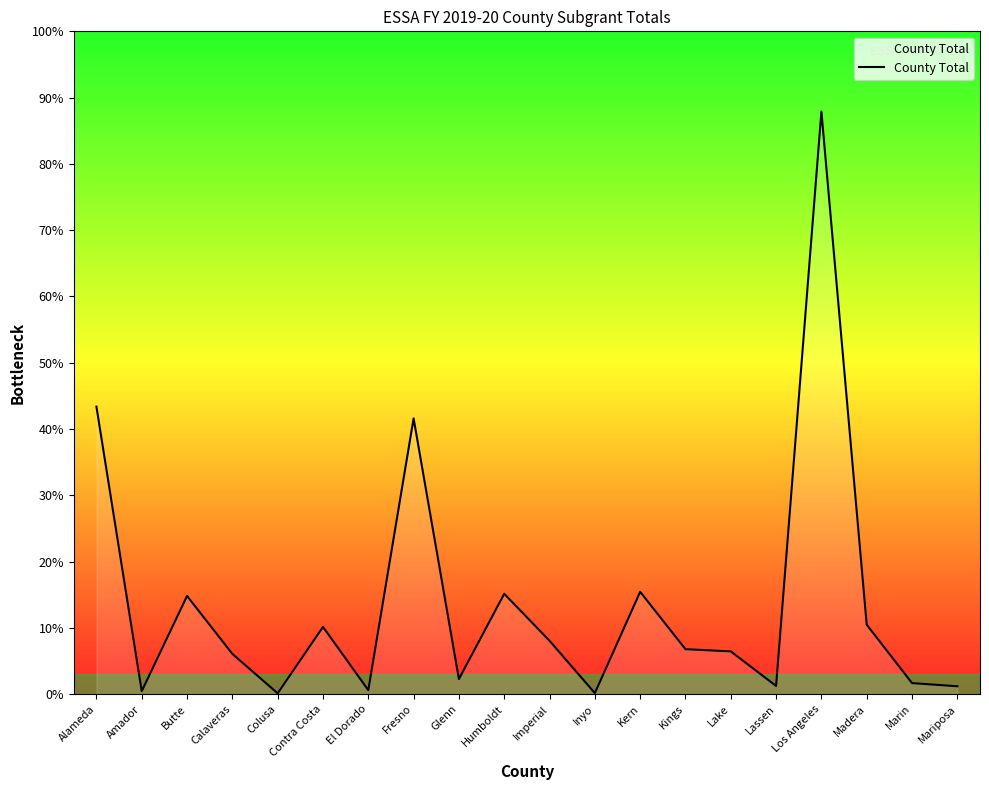

Does the chart display data point markers on the line(s)?

No